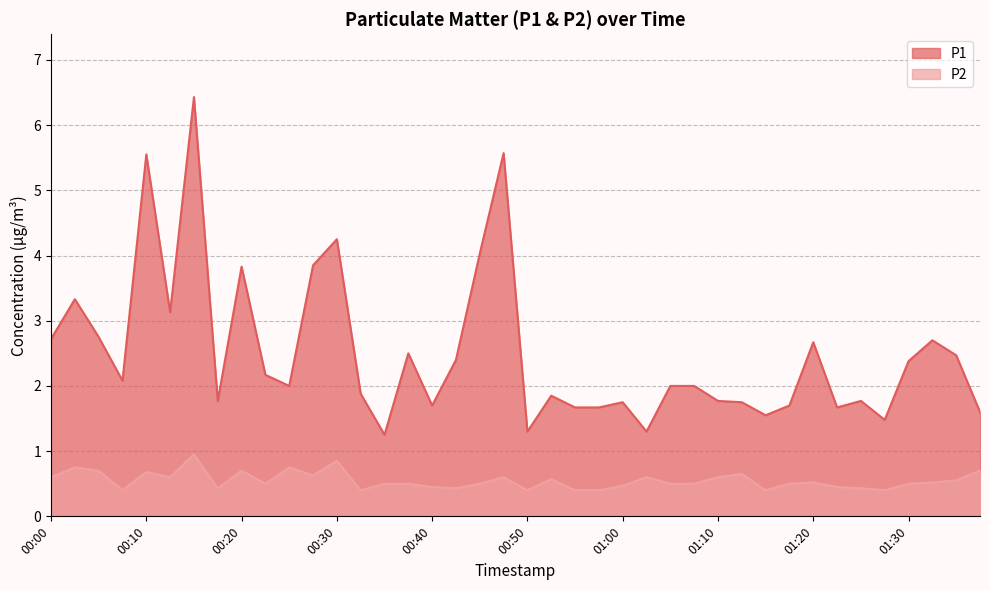

Where is P1 nearest to the value 3?

00:12